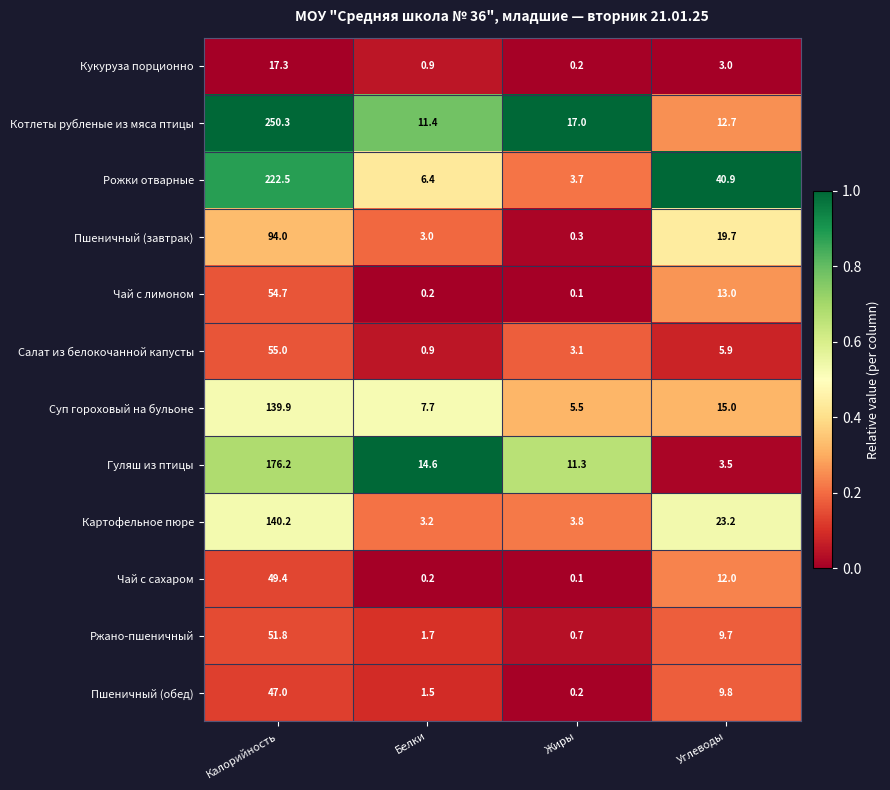

What is the total value across all series at Белки?

51.7